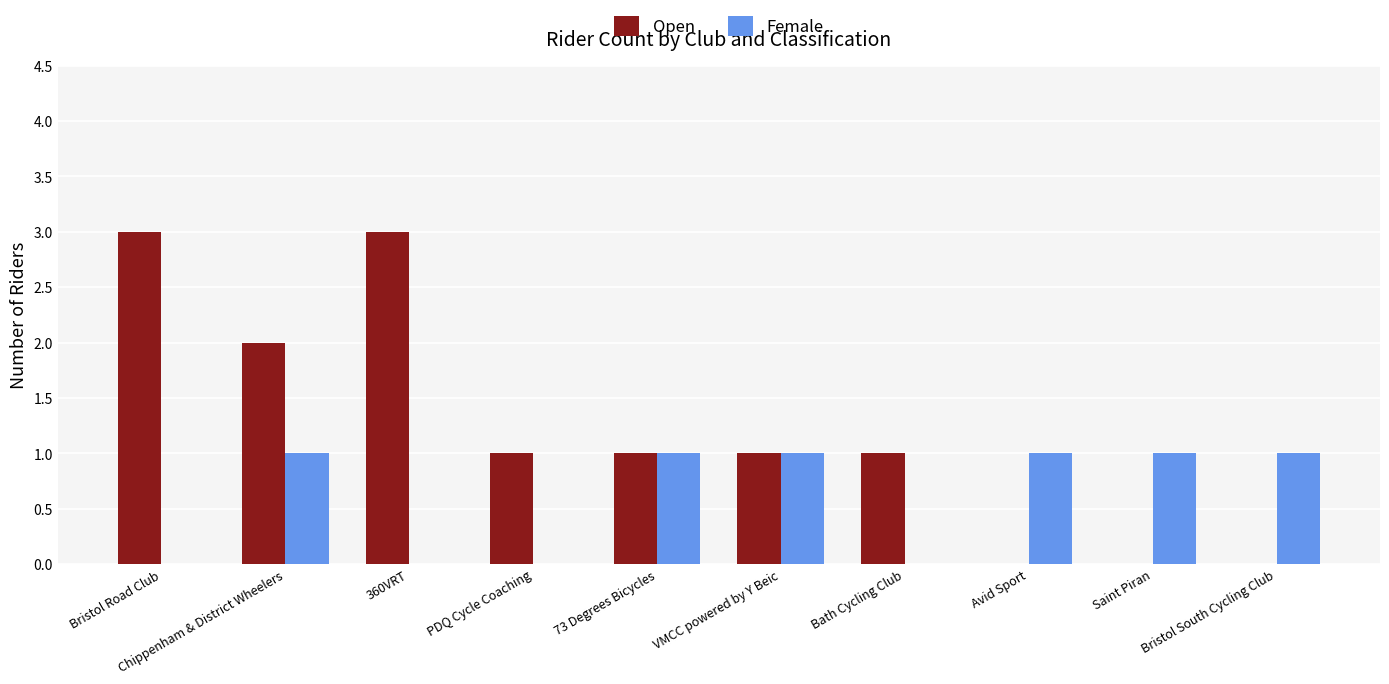

Which series has the largest total across all categories?

Open